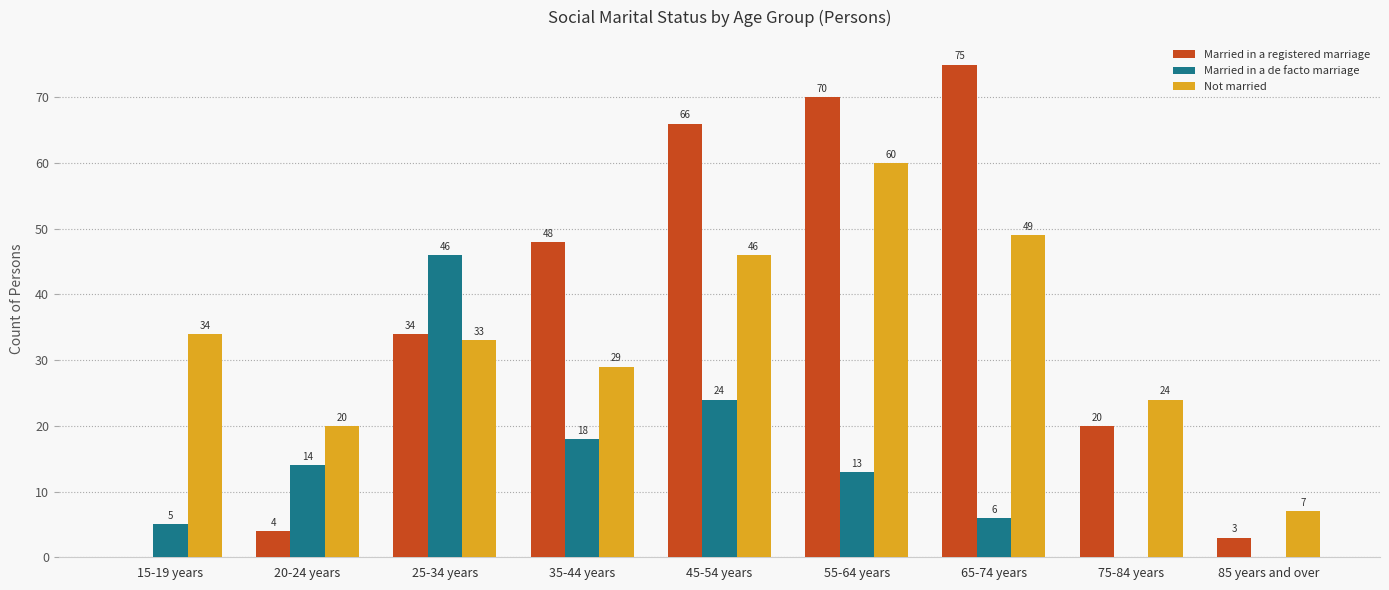

Between 15-19 years and 65-74 years, which series saw the biggest shift?

Married in a registered marriage